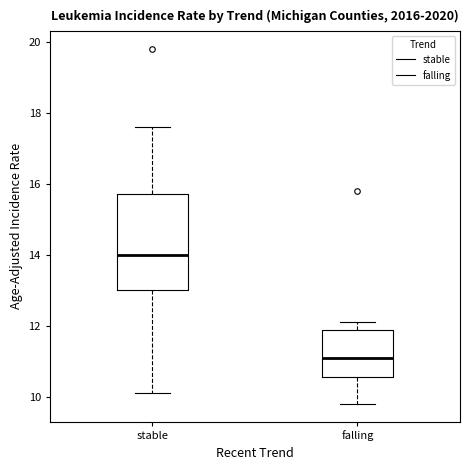

Reading left to right, read every box against the y-axis: the position of its median line, the range the box covers, and the ends of its whiskers. The values are not printed on the chart, so give them approximately, as read against the axis.

stable: median 14.0, box 13.0 to 15.8, whiskers 10.2 to 17.6
falling: median 11.2, box 10.6 to 11.8, whiskers 9.8 to 12.2